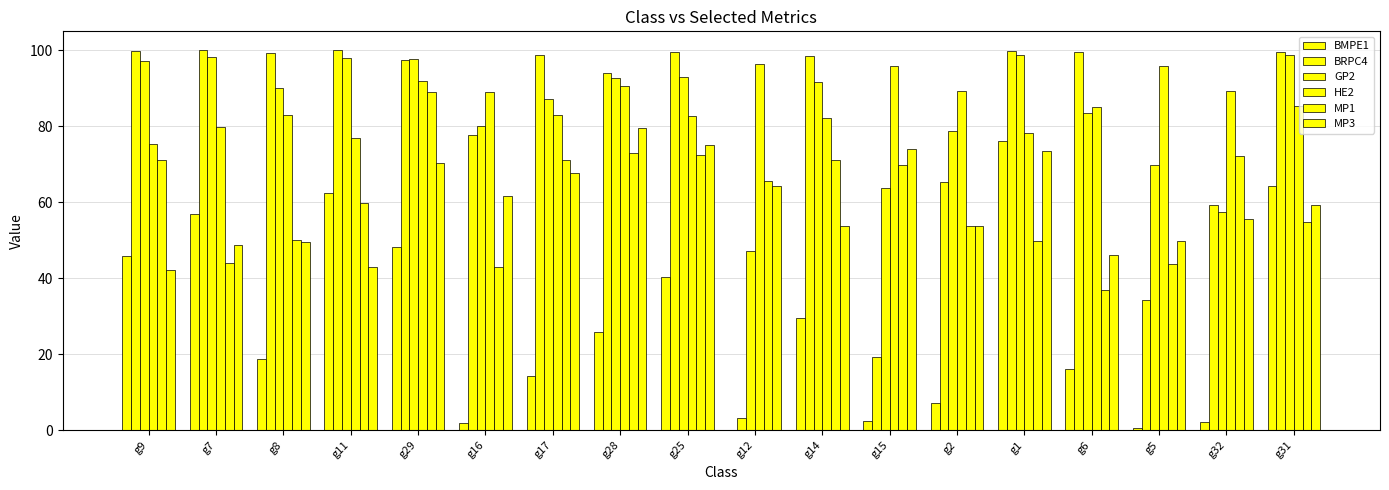

What is the label of the 15th bar from the right?

g11